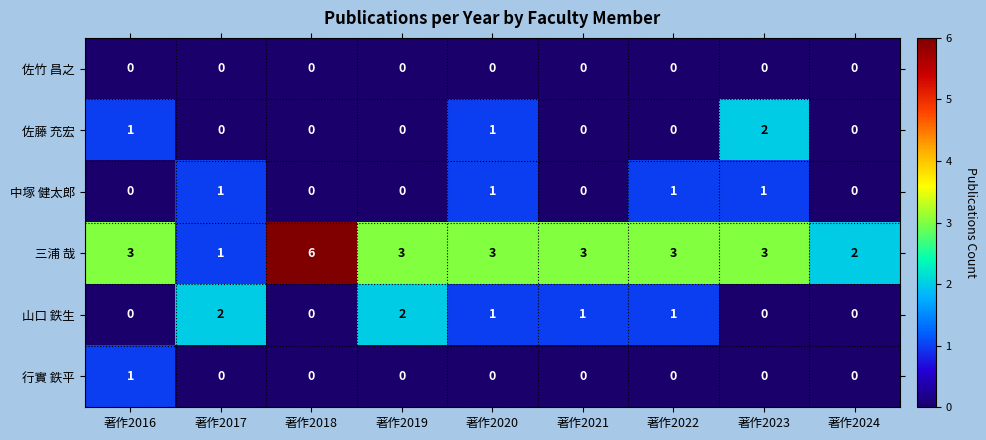

Count the number of categories in the chart.

9